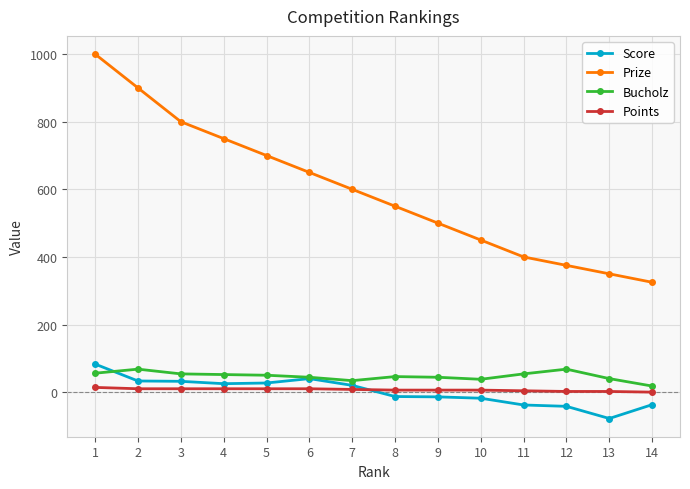

Which series has the widest spread of values?

Prize